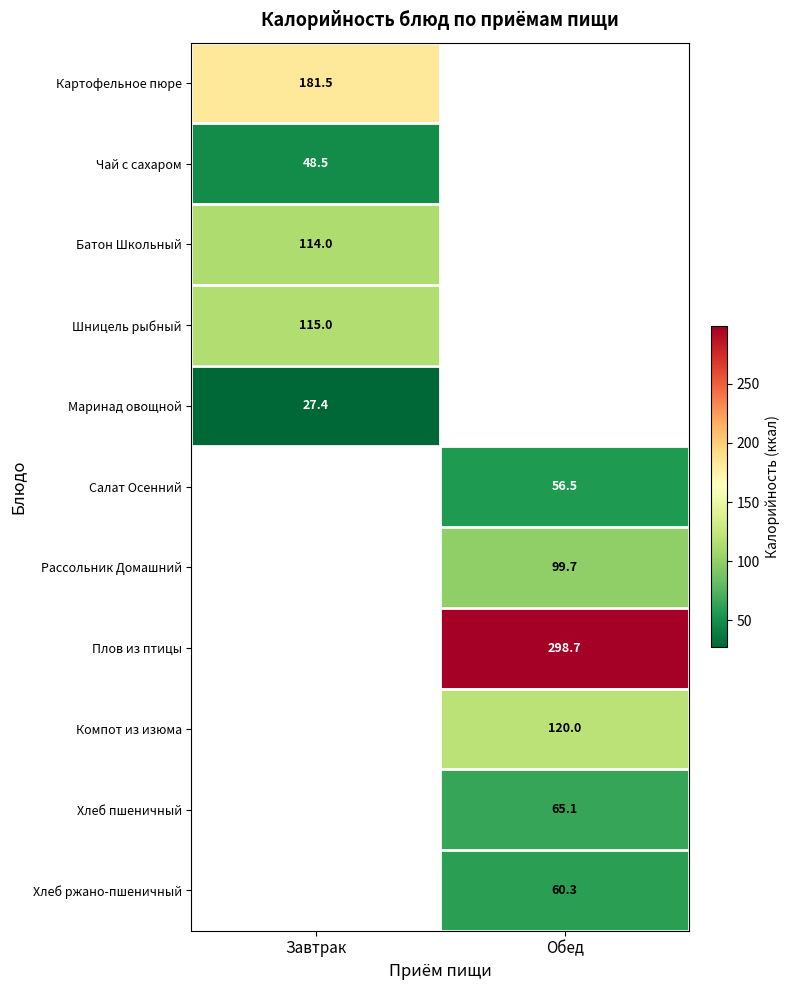

The value of Батон Школьный at Завтрак is 114.0. True or false?

True